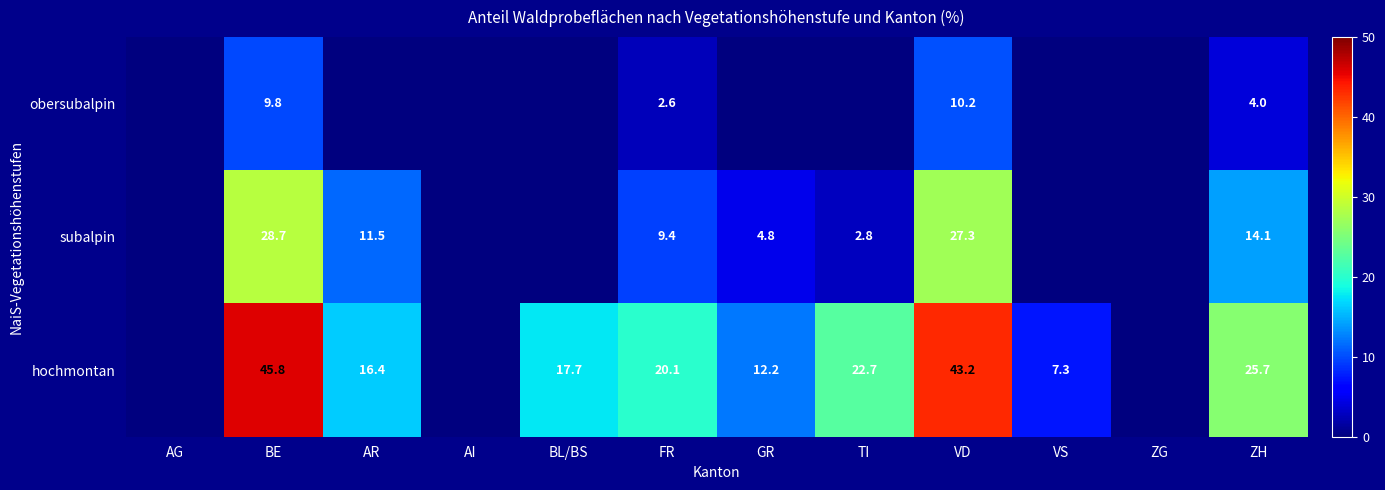

What is the greatest value displayed?

45.8